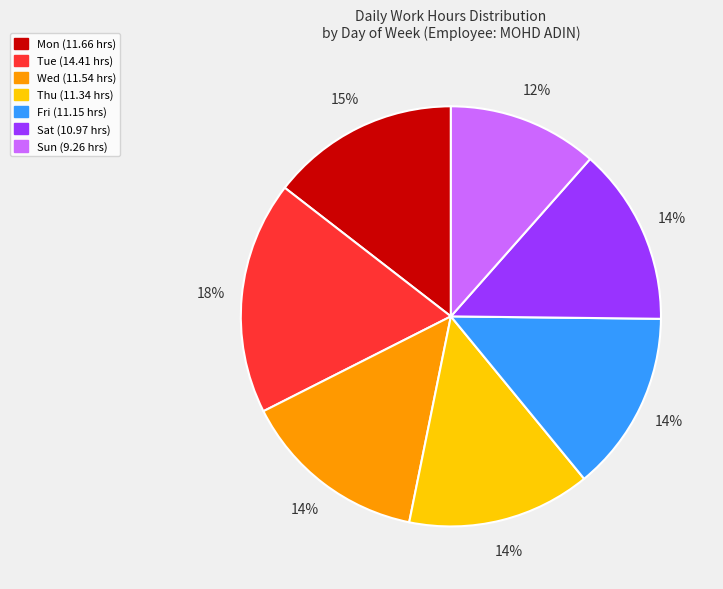

What percentage is the Sat slice, to the nearest percent?

14%